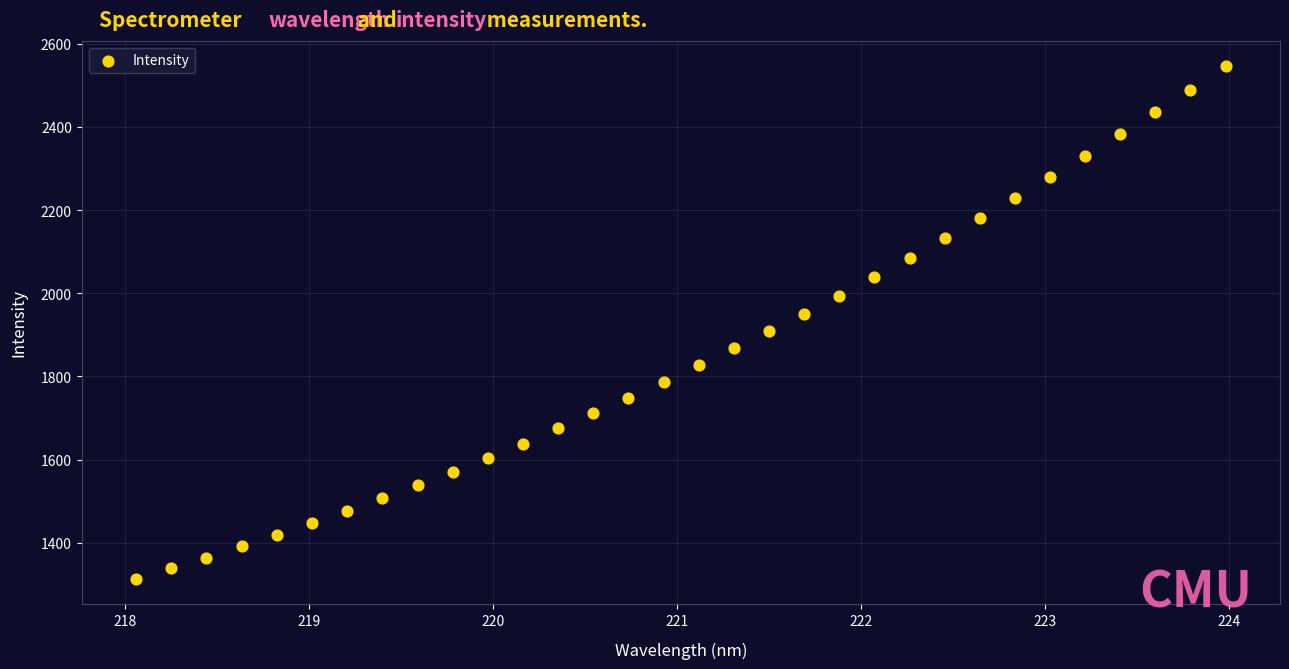

What is the range of X values (max minus min)?

5.9